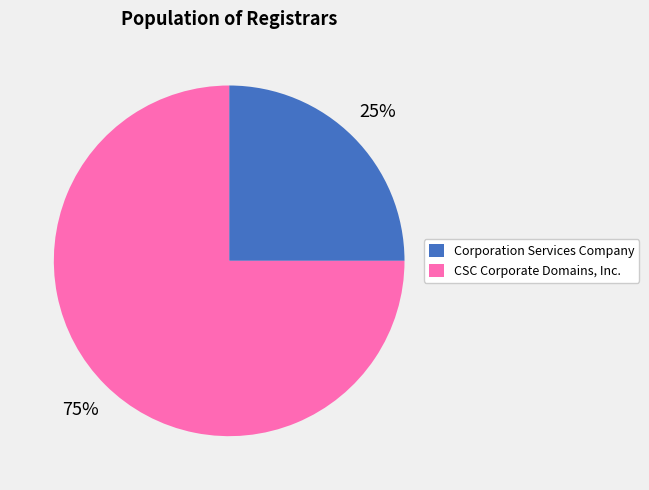

How many segments does this pie chart have?

2